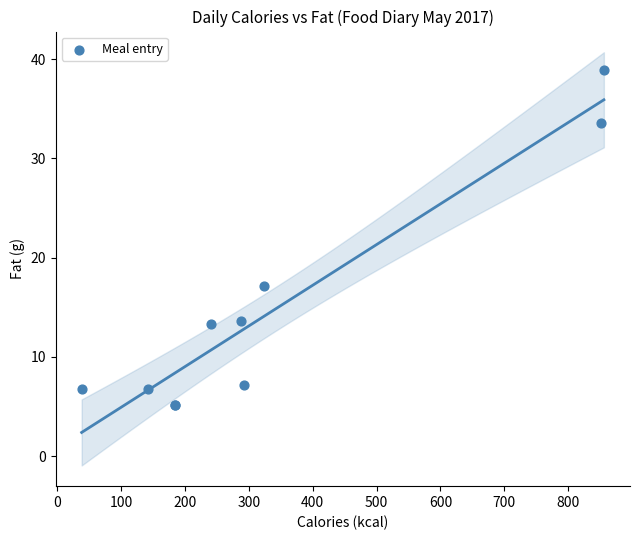

What Y value in the scatter plot is closest to 22?

17.2